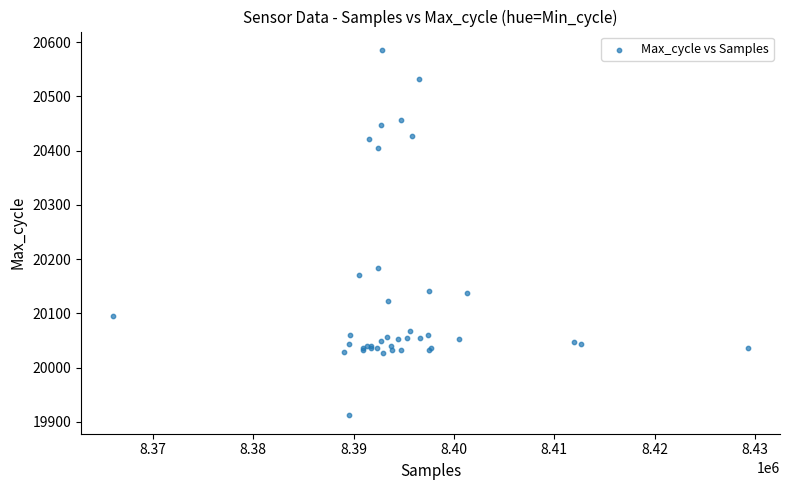

What Y value in the scatter plot is closest to 20249?

20183